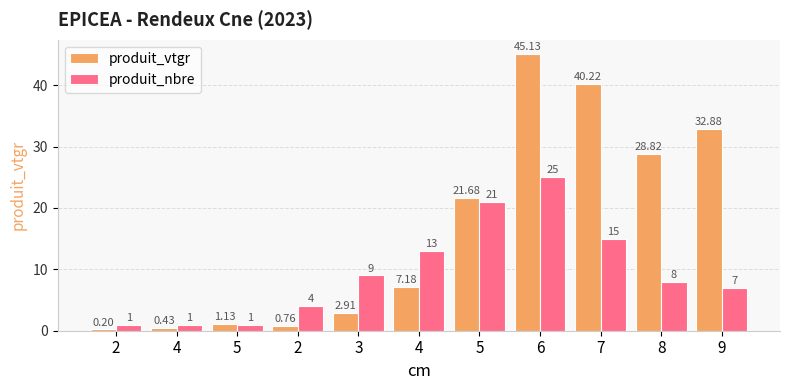

Between 2 and 3, which is larger?

3